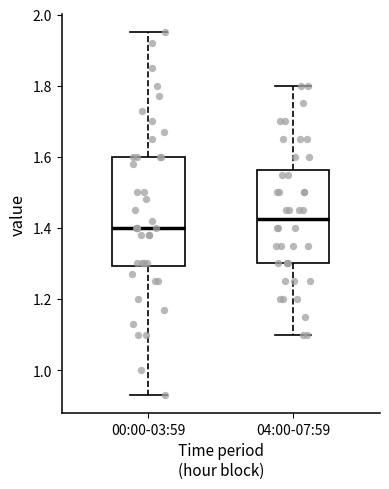

Reading left to right, read every box against the y-axis: the position of its median line, the range the box covers, and the ends of its whiskers. The values are not printed on the chart, so give them approximately, as read against the axis.

00:00-03:59: median 1.40, box 1.30 to 1.60, whiskers 0.94 to 1.96
04:00-07:59: median 1.42, box 1.30 to 1.56, whiskers 1.10 to 1.80